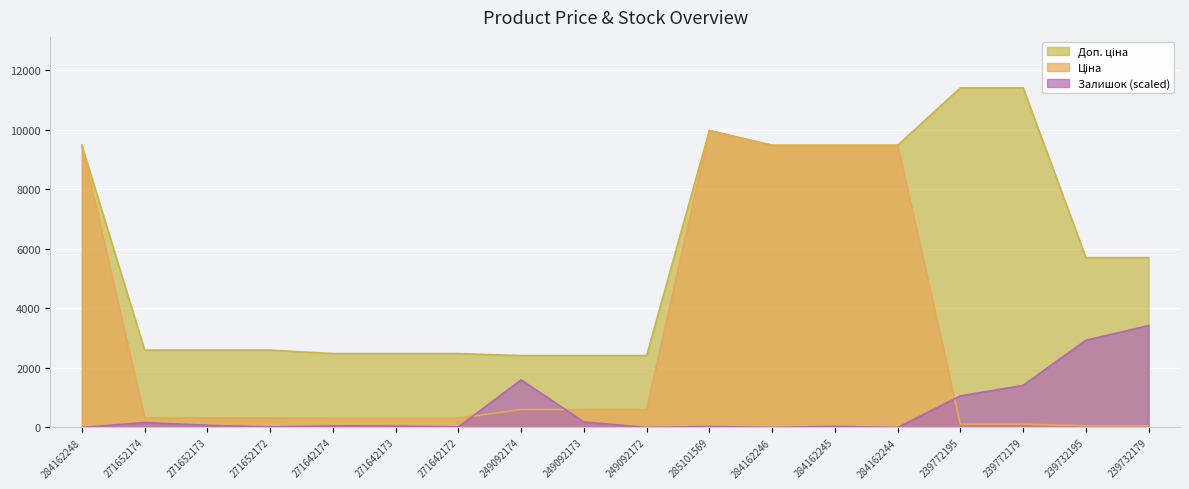

Which category has the highest value in the Доп. ціна series?

239772195